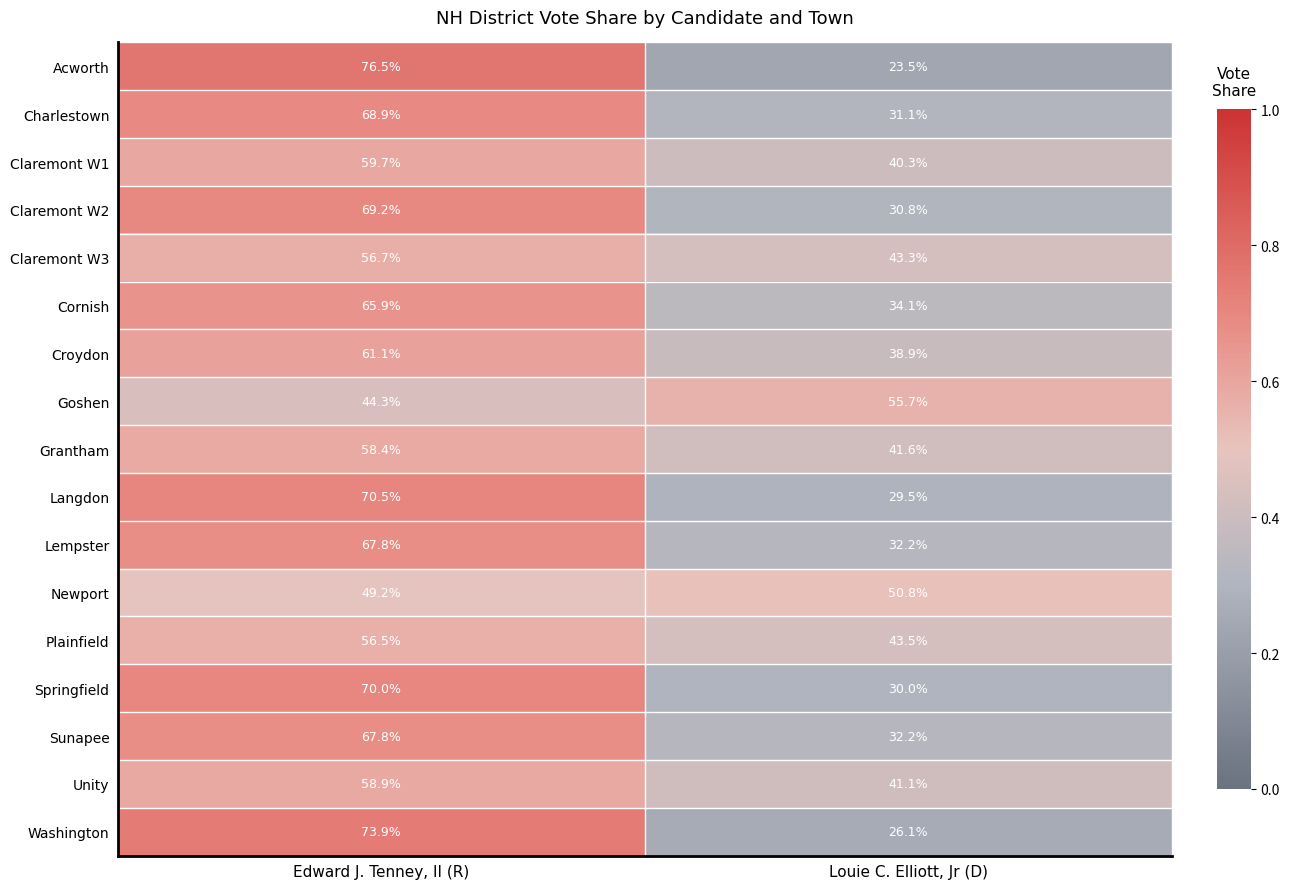

What is the sum of all Springfield values?

100.0